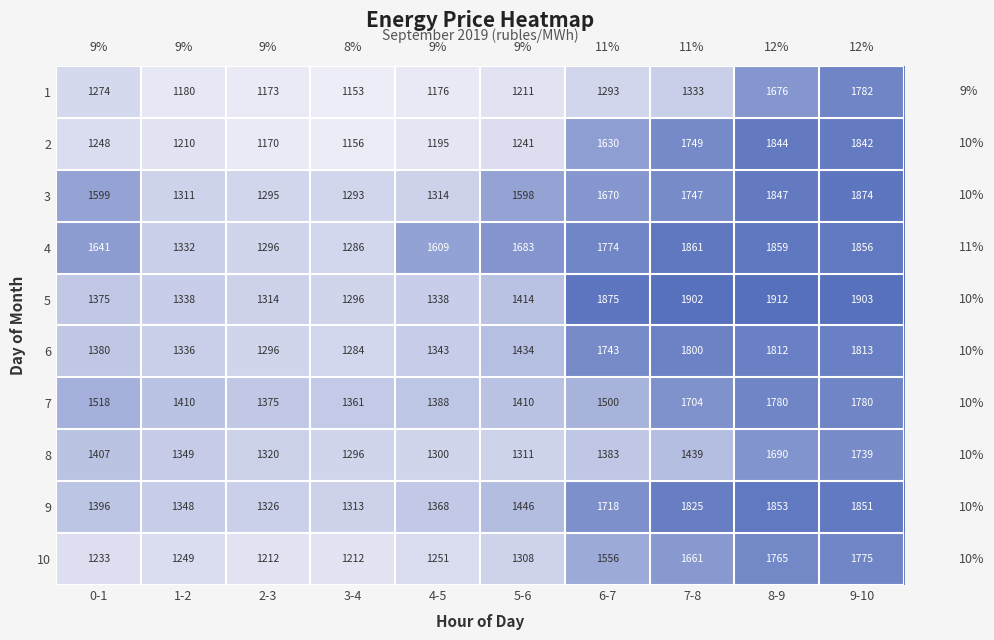

The 1 series shows 1758 at 1-2. True or false?

False